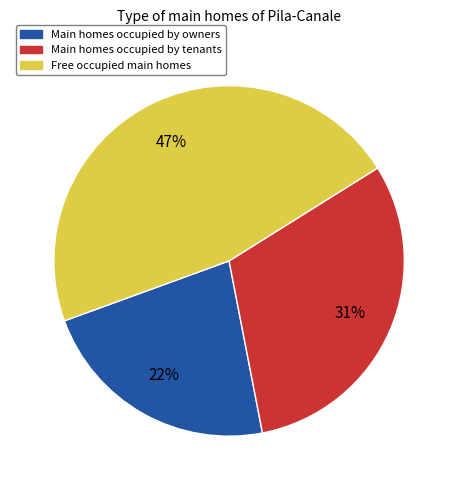

What is the largest slice in the pie chart?

Free occupied main homes